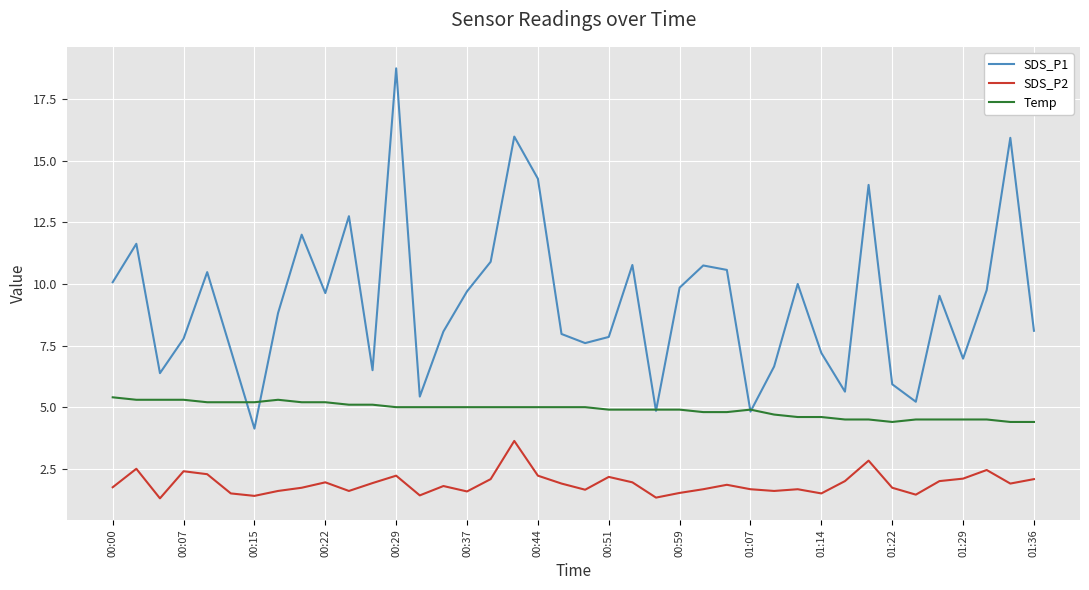

Which series has the largest range (max minus min)?

SDS_P1